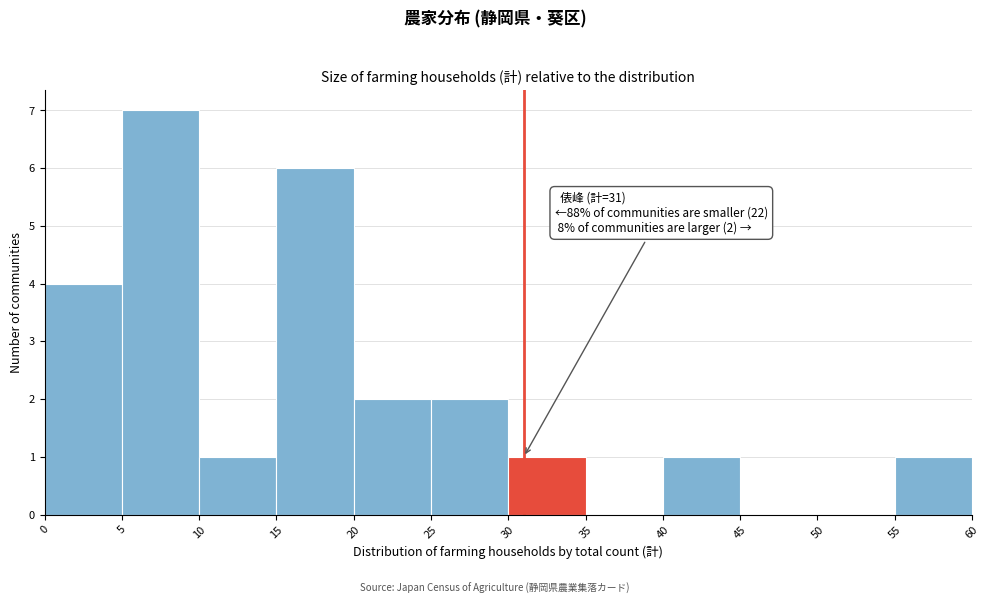

Which range on the x-axis has the tallest bar?

5 to 10